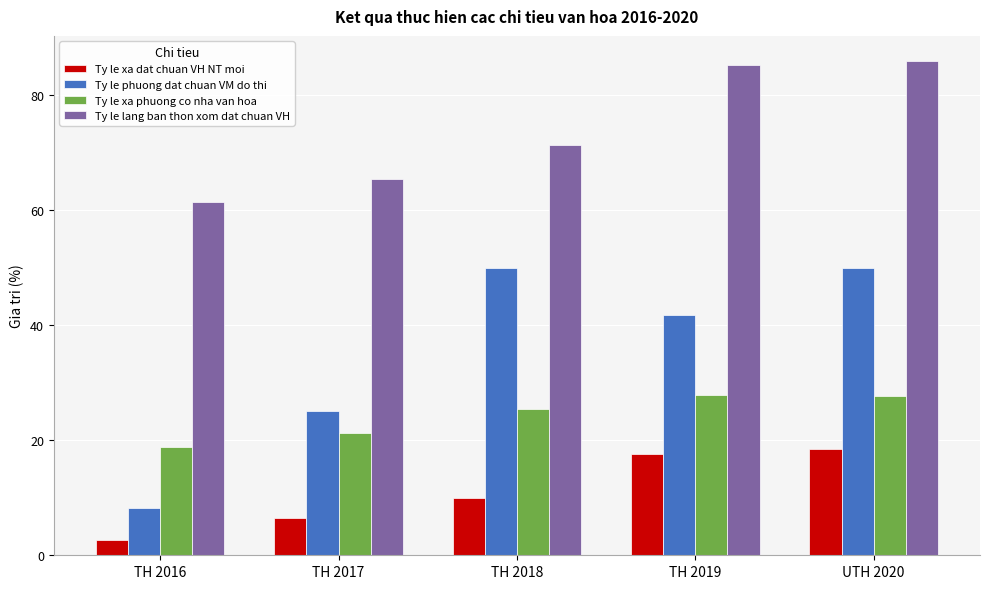

The value of Ty le phuong dat chuan VM do thi at UTH 2020 is 50.0. True or false?

True